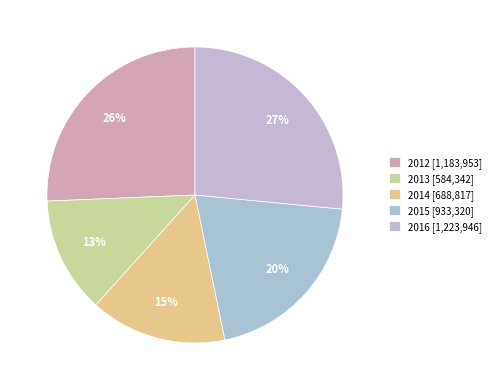

The 2015 slice represents 20% of the pie. True or false?

True